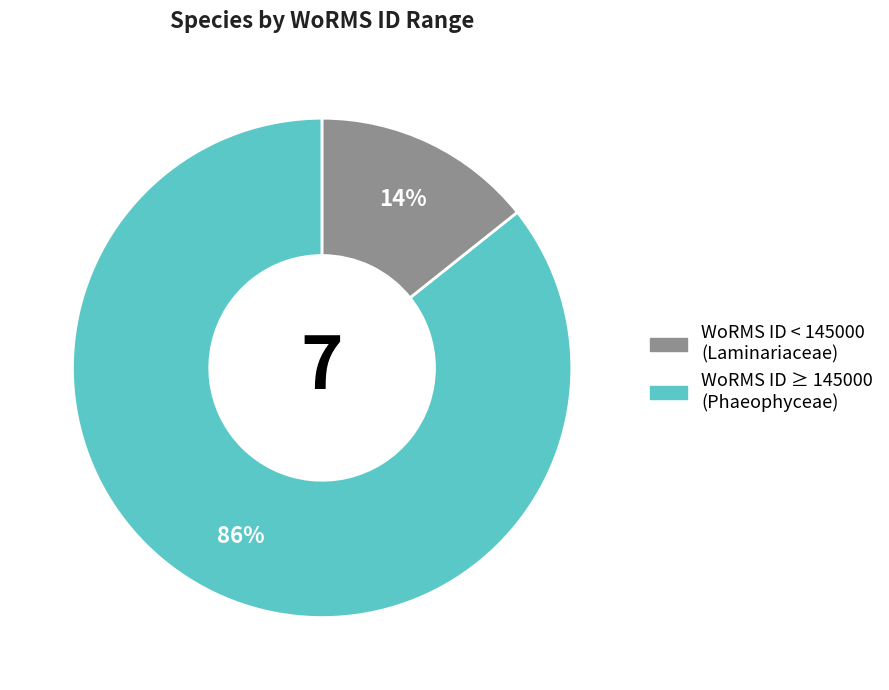

How many segments does this pie chart have?

2